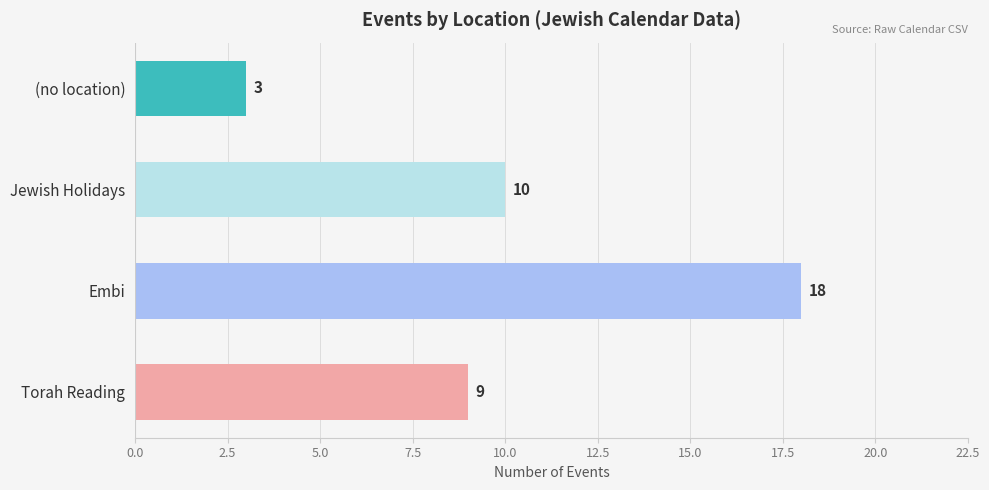

What is the difference between the maximum and minimum values?

15